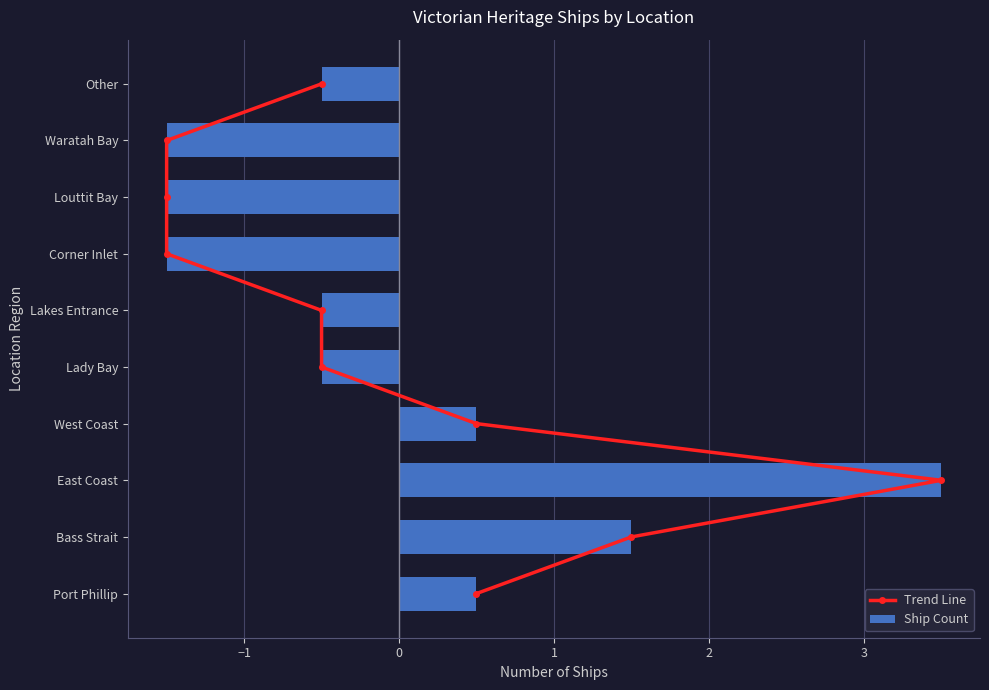

What is the difference between the maximum and minimum values in the Ship Count series?

5.0